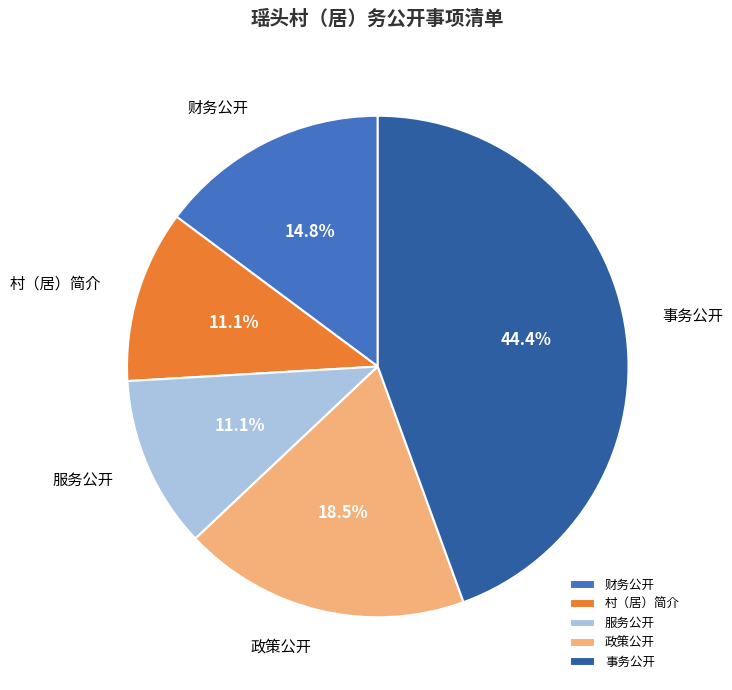

Between 事务公开 and 服务公开, which is larger?

事务公开